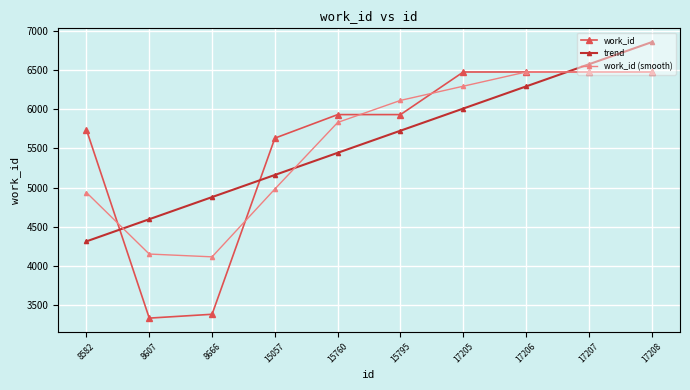

What is the difference between the work_id values at 17205 and 8582?

736.0